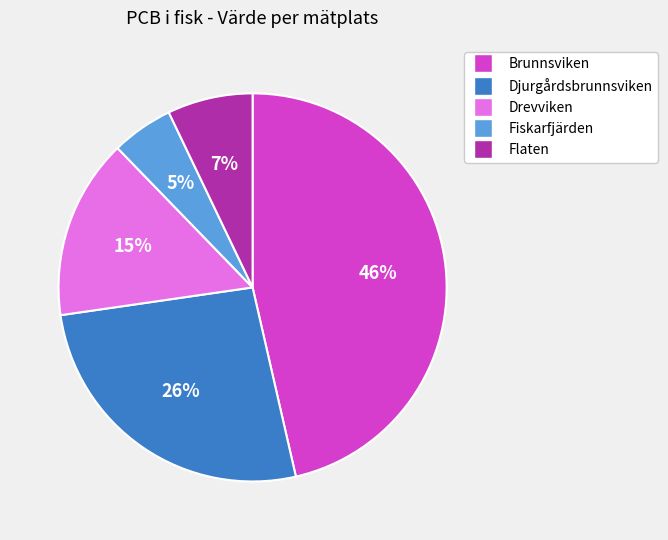

How many segments does this pie chart have?

5